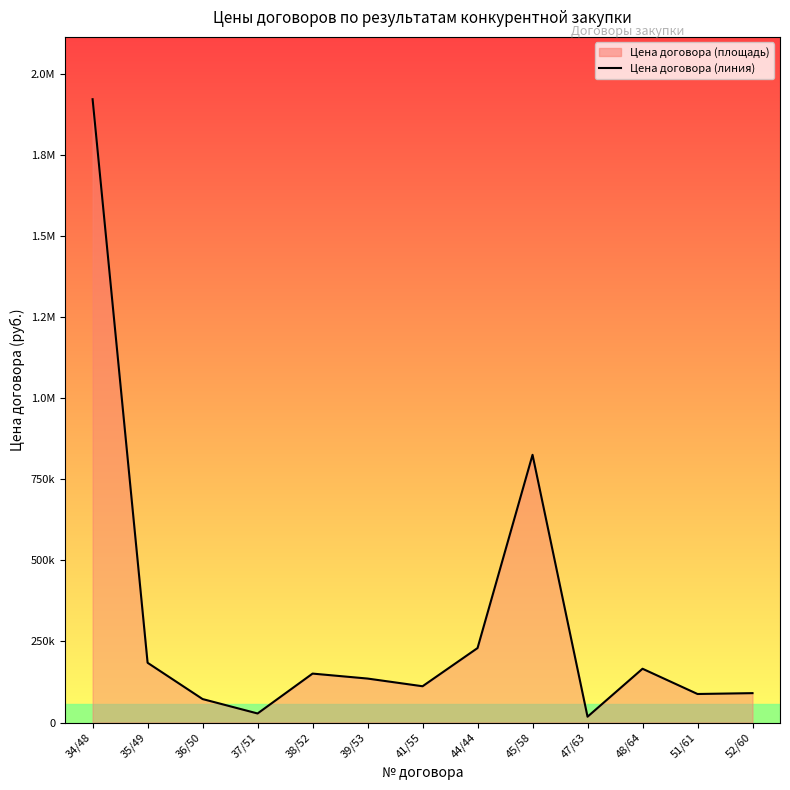

How many points are lower than both their immediate neighbors (excluding endpoints)?

4